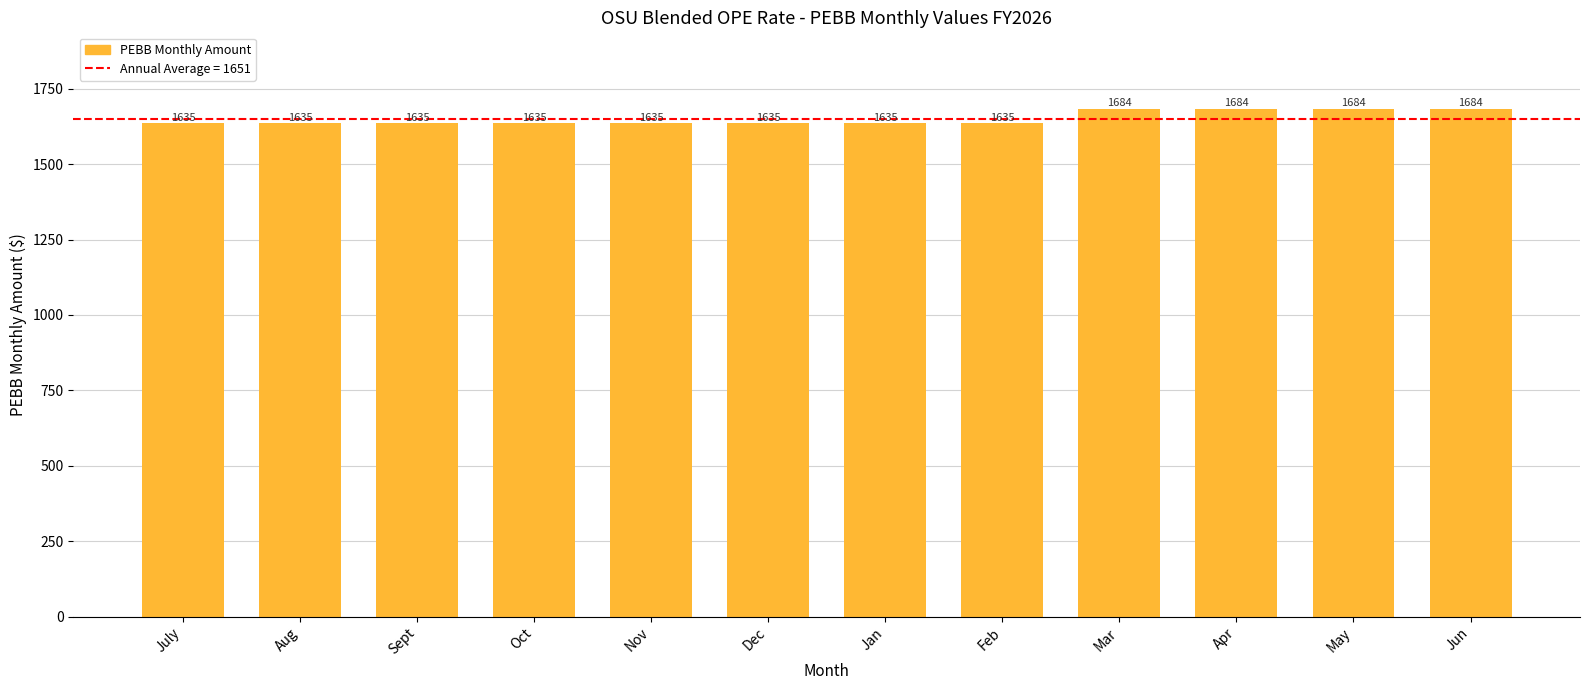

Reading right to left, list all the values displayed in this chart.

1684	1684	1684	1684	1635	1635	1635	1635	1635	1635	1635	1635